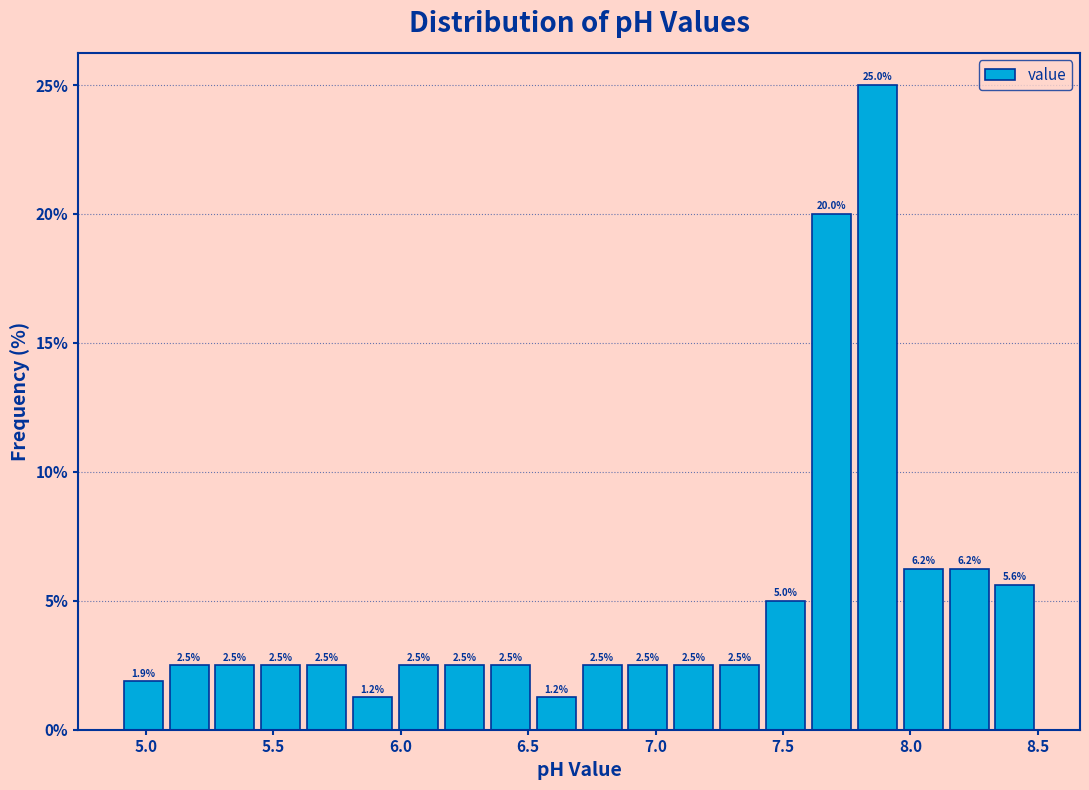

Read against the x-axis, roughly where is the centre of the tallest bar?

7.85